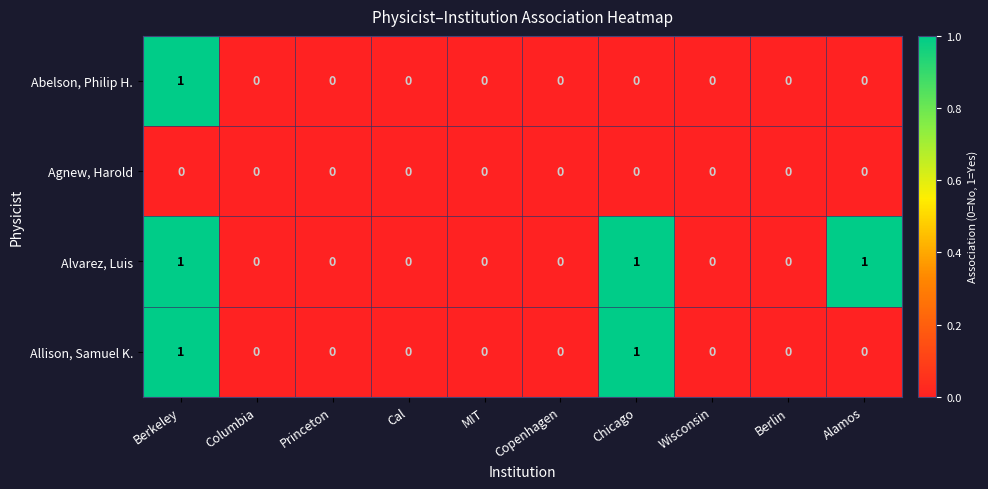

Which series has the largest total across all categories?

Alvarez, Luis